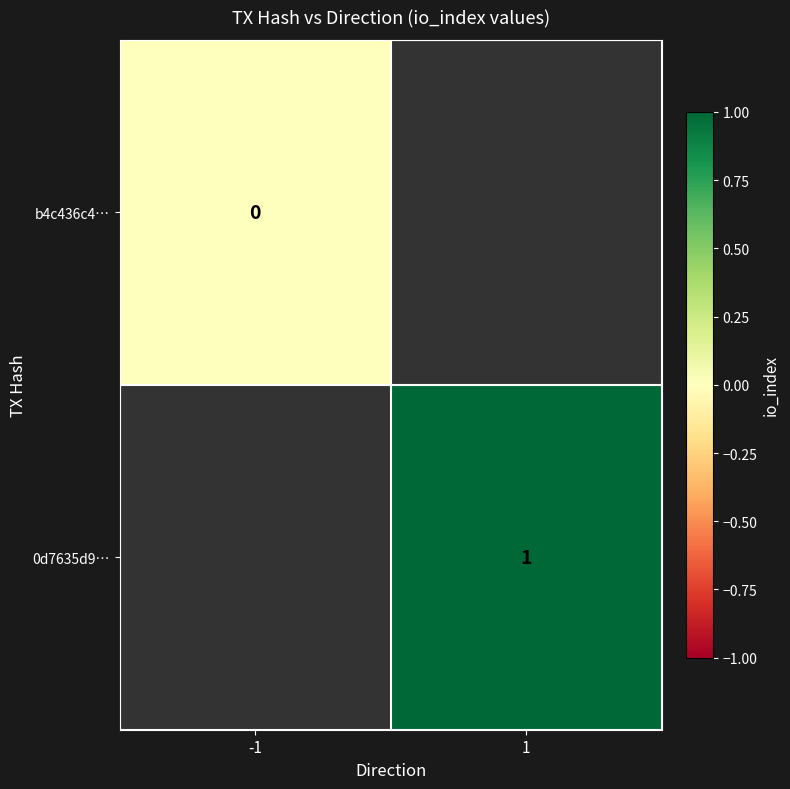

True or false: 0d7635d9… has a value of 2 at 1.

False